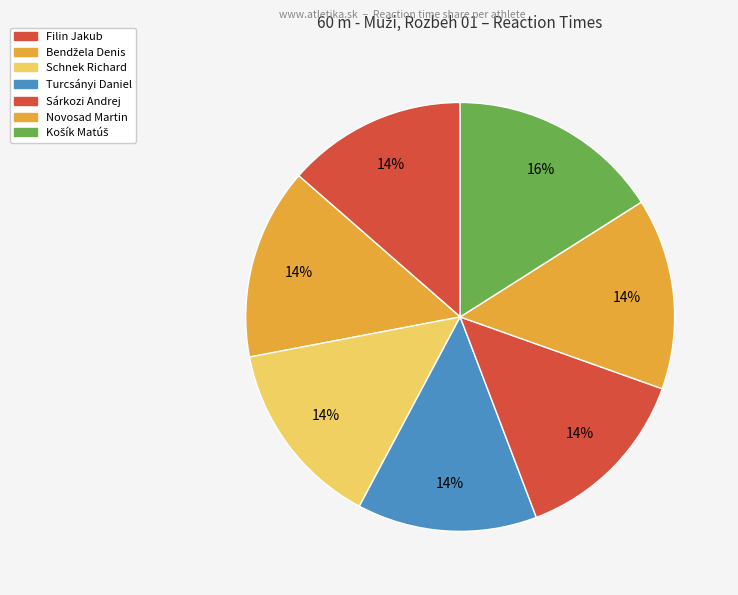

Is it true that Novosad Martin is 15% of the pie?

False